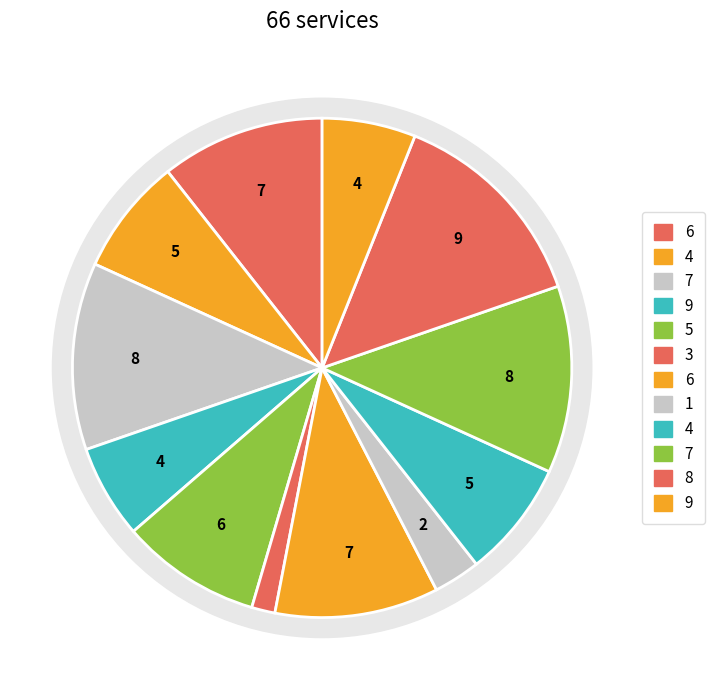

Do 7 and 4 together represent more than half of the pie?

No